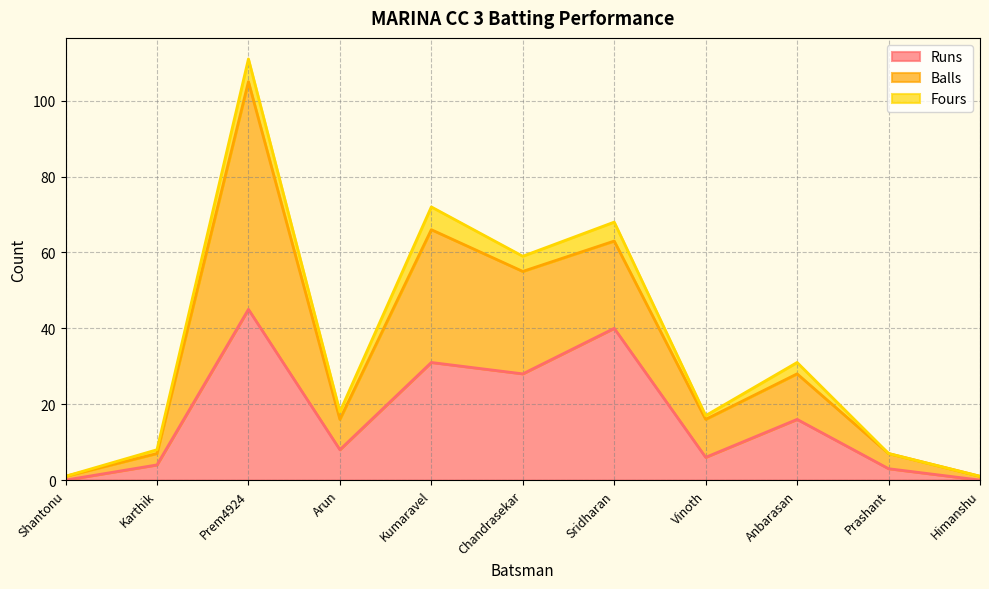

What is the difference between the maximum and minimum values in the Runs series?

45